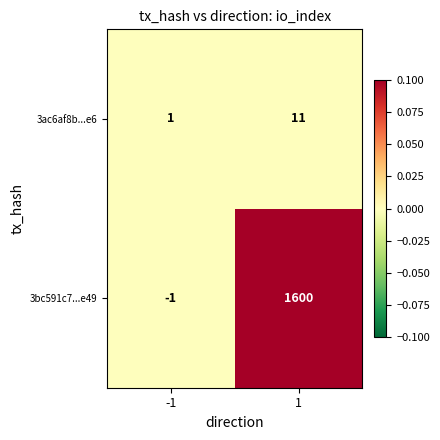

How many values in the 3ac6af8b...e6 series are below 11?

1